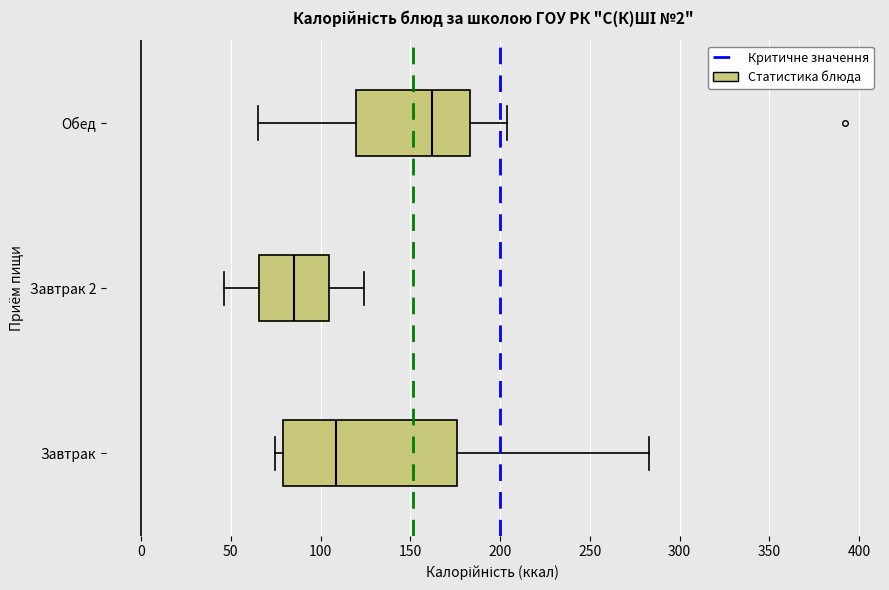

Where is the left edge of the box for Завтрак 2 on the x-axis? The values are not printed on the chart, so give them approximately, as read against the axis.

65